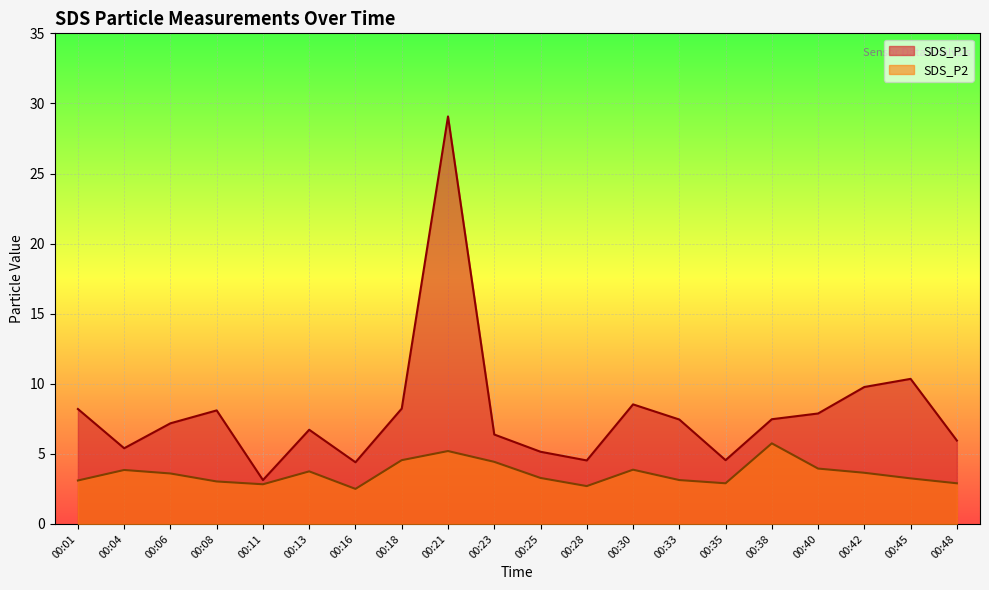

At how many categories does at least one series exceed 26?

1